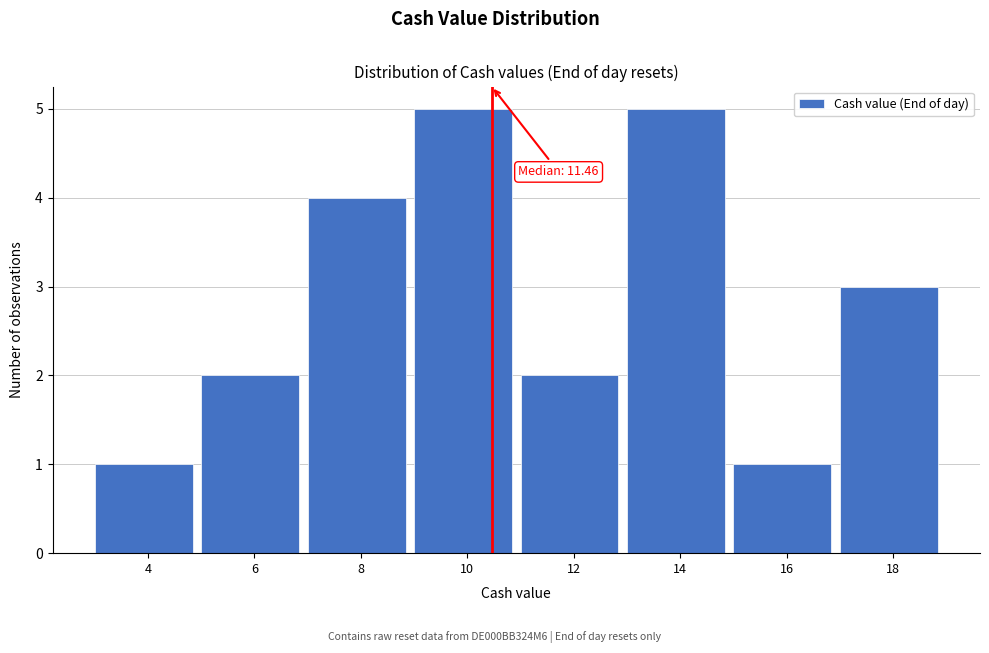

Reading left to right, list all the values displayed in this chart.

1	2	4	5	2	5	1	3